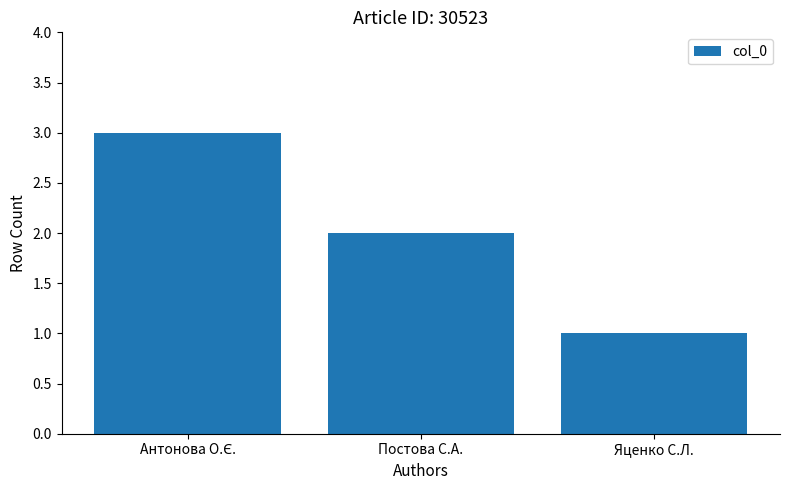

The value at Яценко С.Л. is 2. True or false?

False